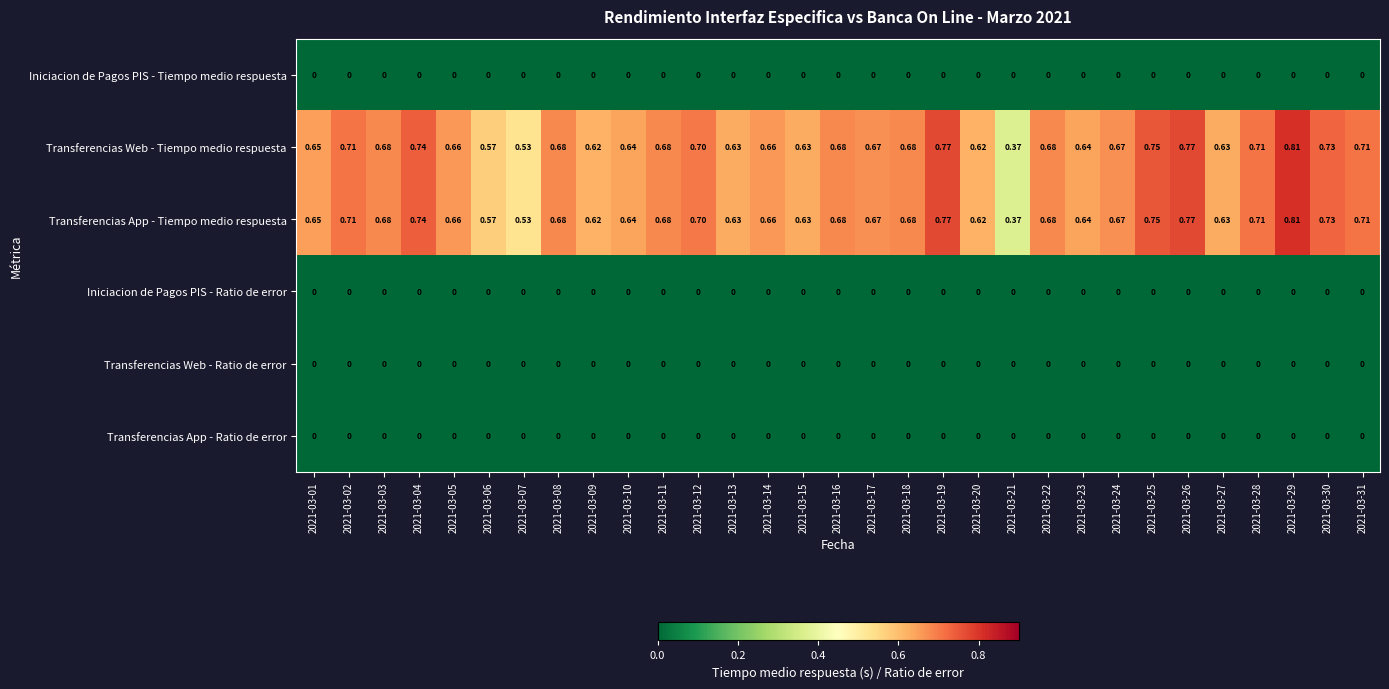

Is the value of Transferencias Web - Tiempo medio respuesta at 2021-03-16 greater than the value of Iniciacion de Pagos PIS - Tiempo medio respuesta at 2021-03-31?

Yes